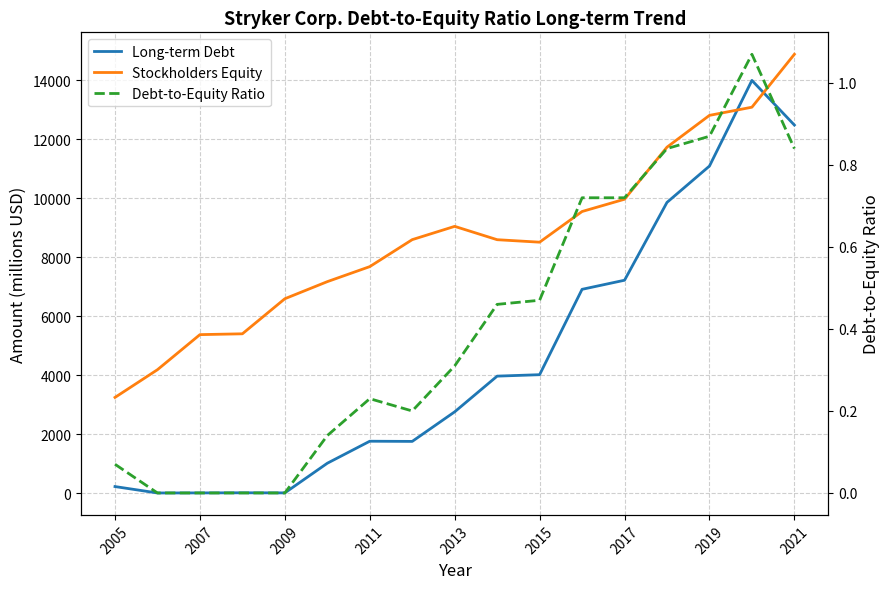

At which label does Debt-to-Equity Ratio reach its minimum?

2007